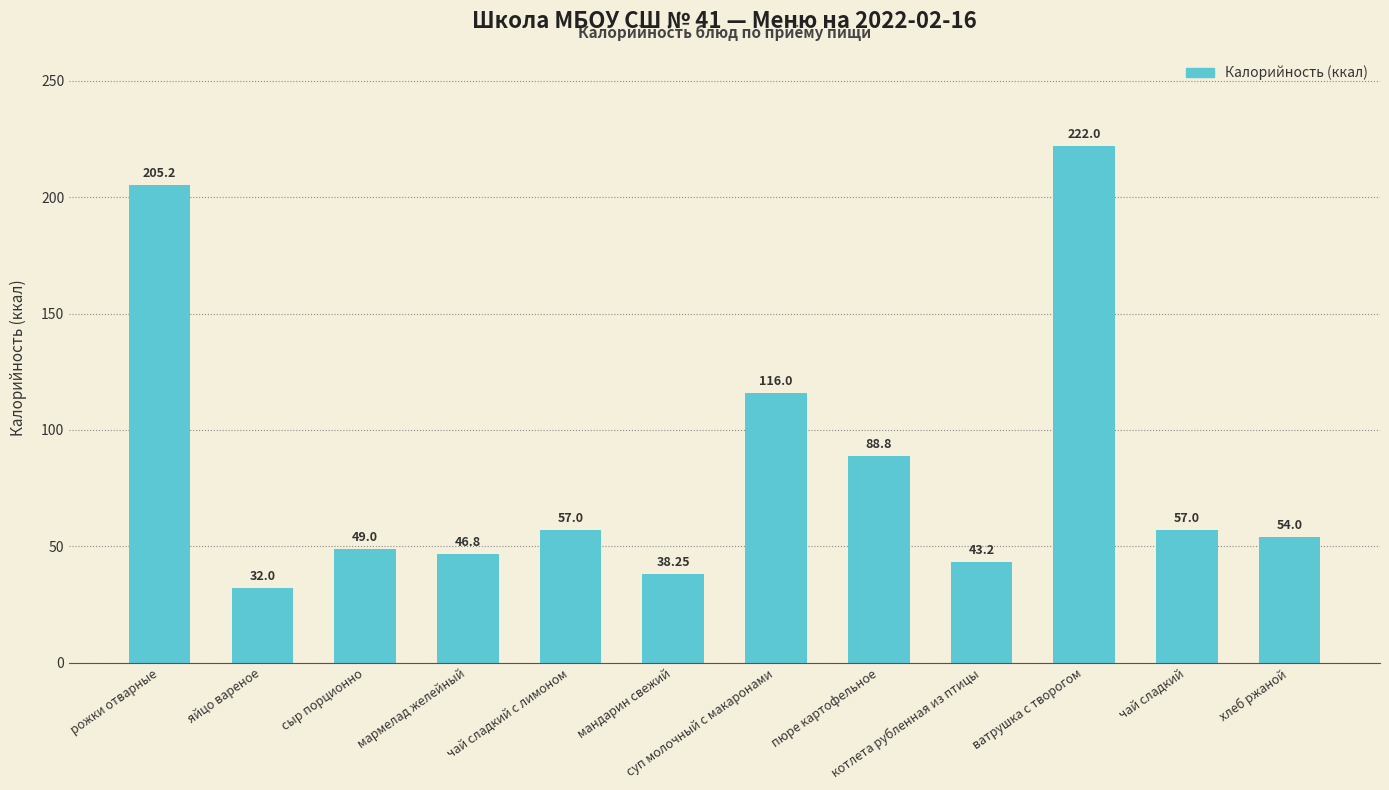

Which category has the highest value across all series?

ватрушка с творогом